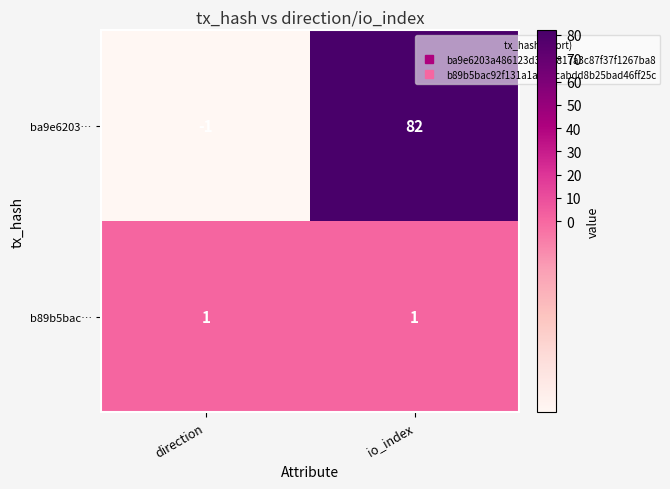

Reading right to left, list all the values displayed in this chart.

ba9e6203…: io_index=82	direction=-1
b89b5bac…: io_index=1	direction=1